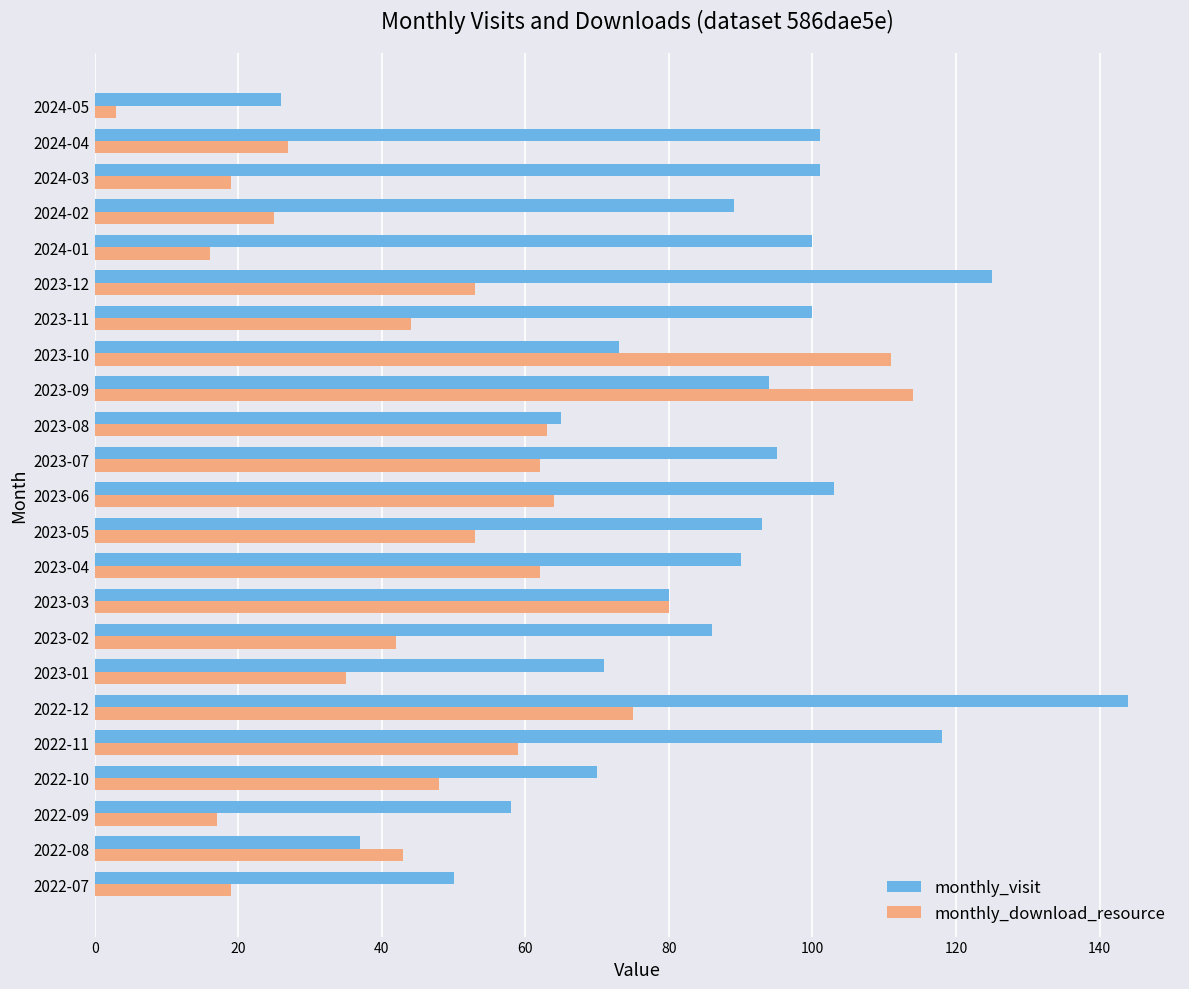

List the series in order of their peak value, highest first.

monthly_visit, monthly_download_resource